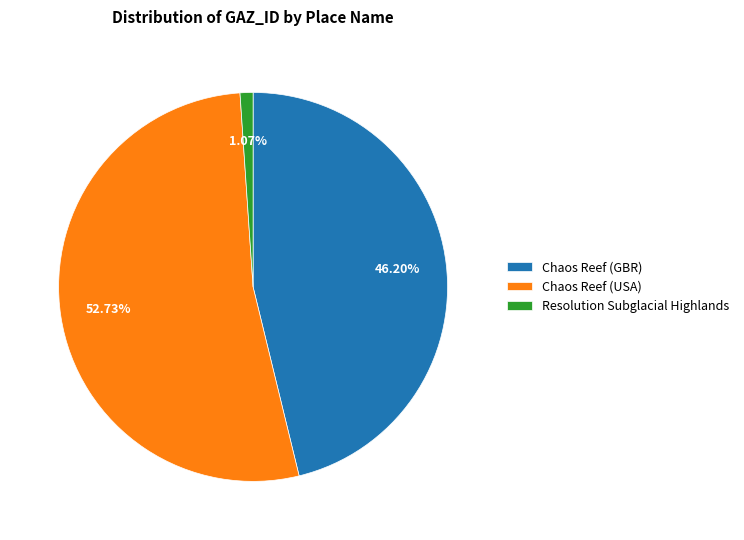

To the nearest percent, what is the difference between the largest and smallest slice percentages?

52%